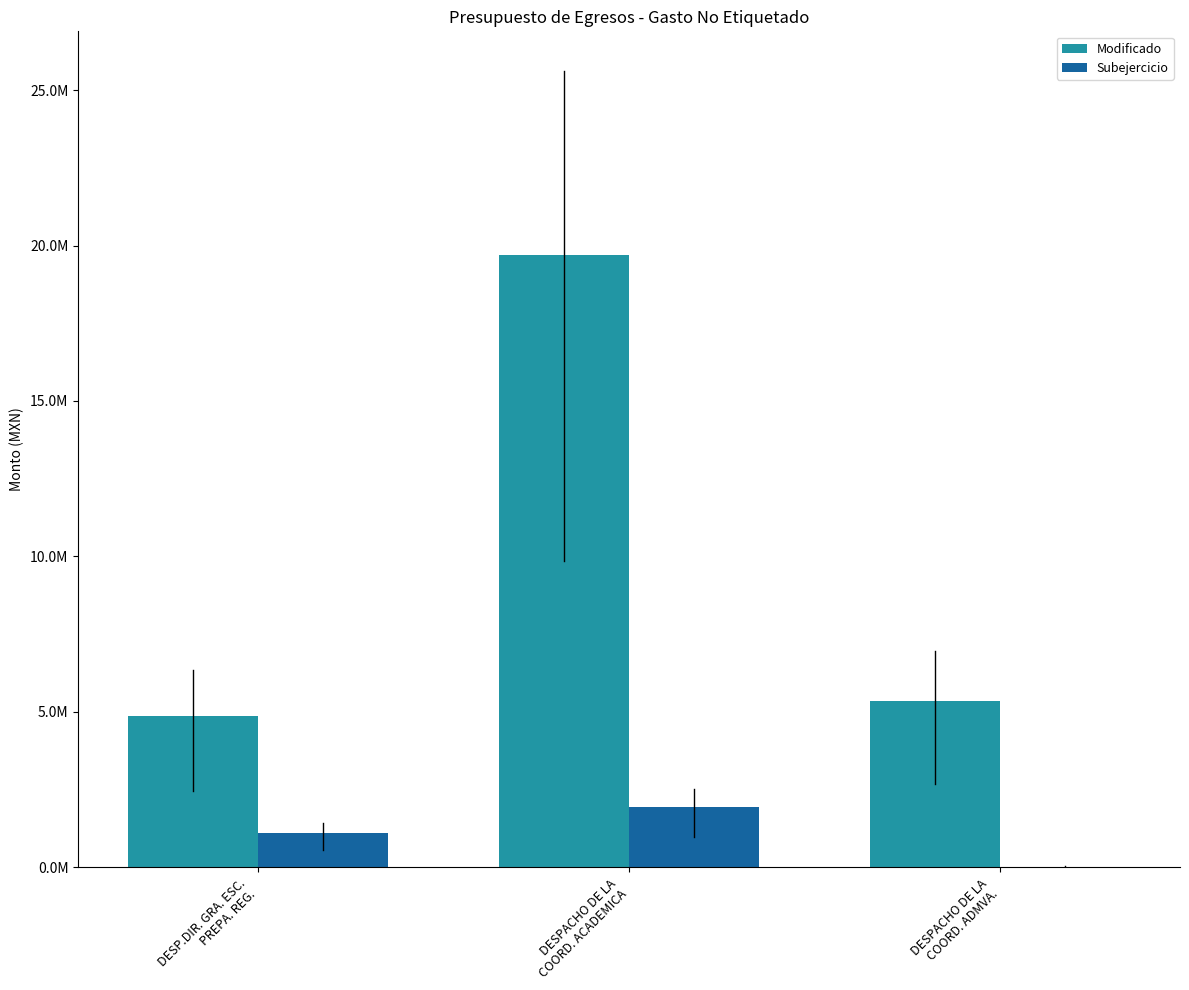

What is the difference between the Subejercicio values at DESP.DIR. GRA. ESC.
PREPA. REG. and DESPACHO DE LA
COORD. ADMVA.?

1080019.6